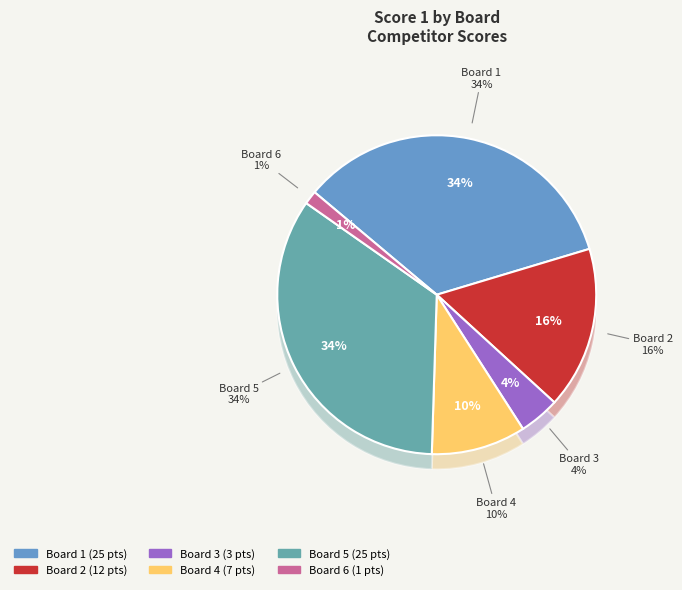

To the nearest percent, what is the difference between the largest and smallest slice percentages?

33%